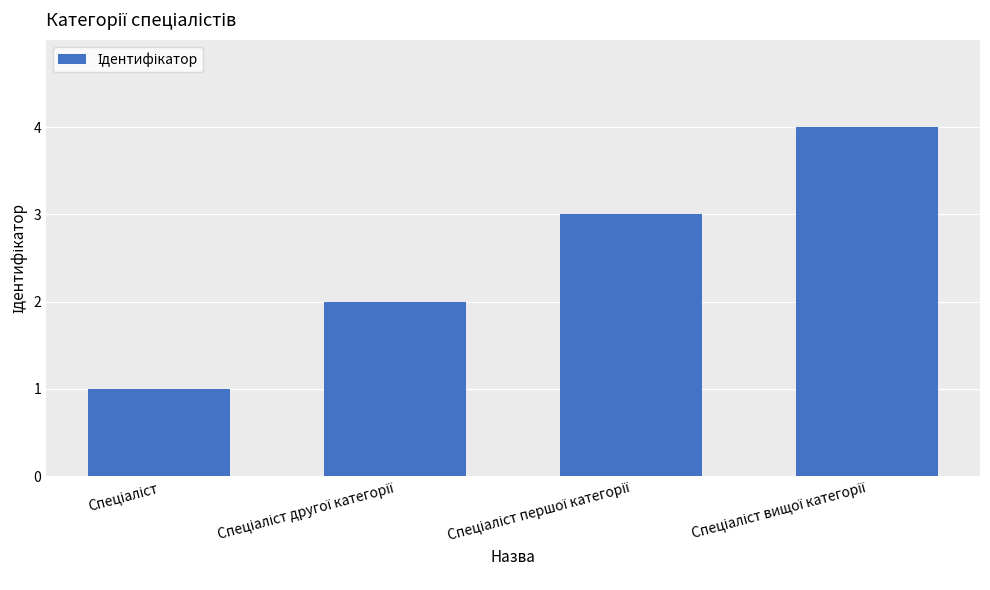

What is the sum of all values?

10